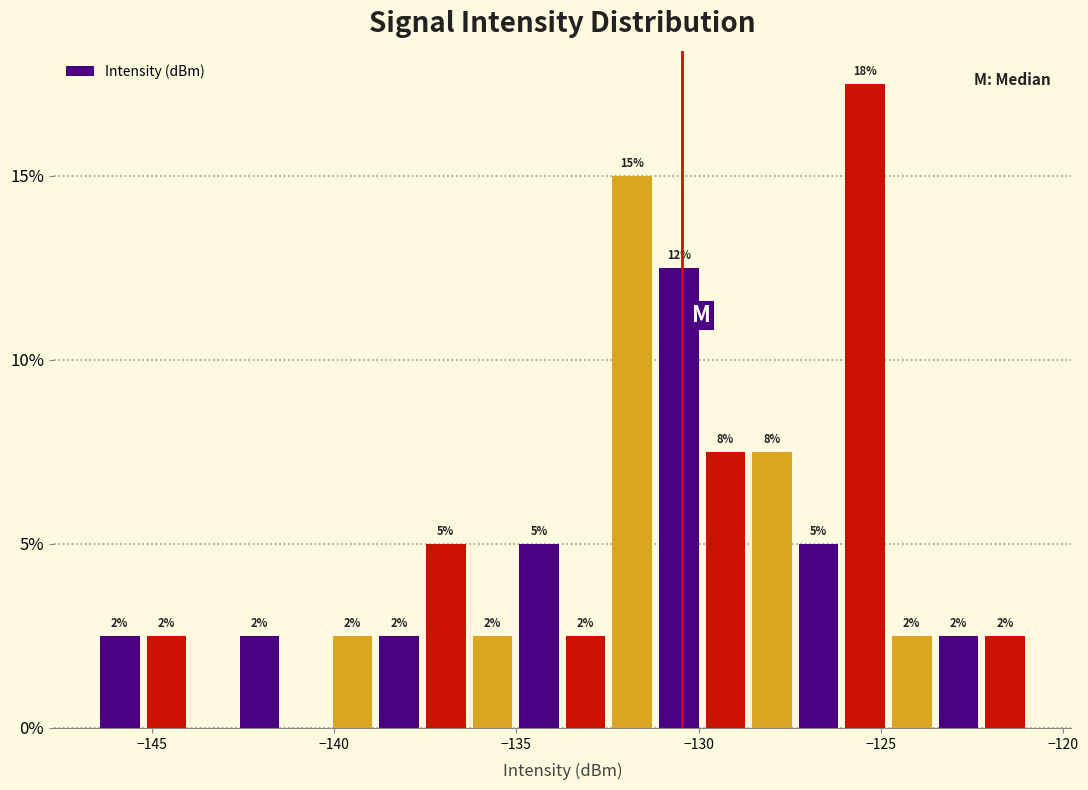

Around what value on the x-axis is the tallest bar? Give the approximate position of its centre, as read against the axis.

-125.5